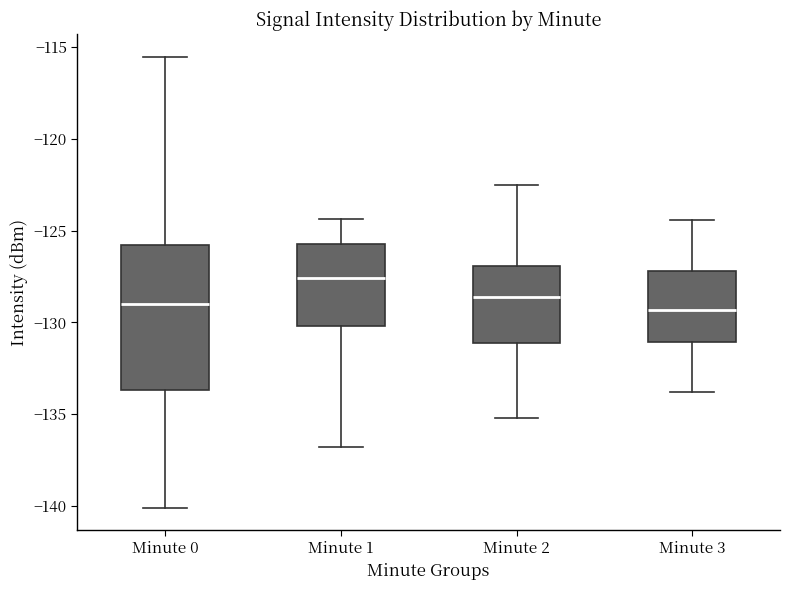

Where does the upper whisker of the box for Minute 1 end on the y-axis? The values are not printed on the chart, so give them approximately, as read against the axis.

-124.5